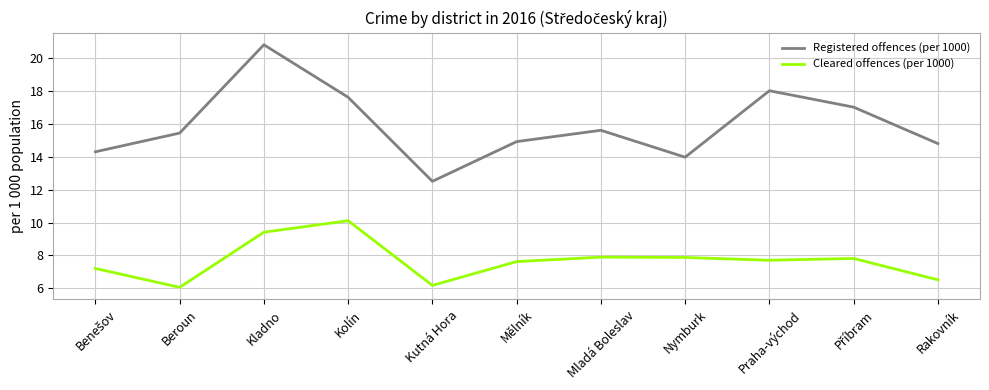

What position from the right is Kolín?

8